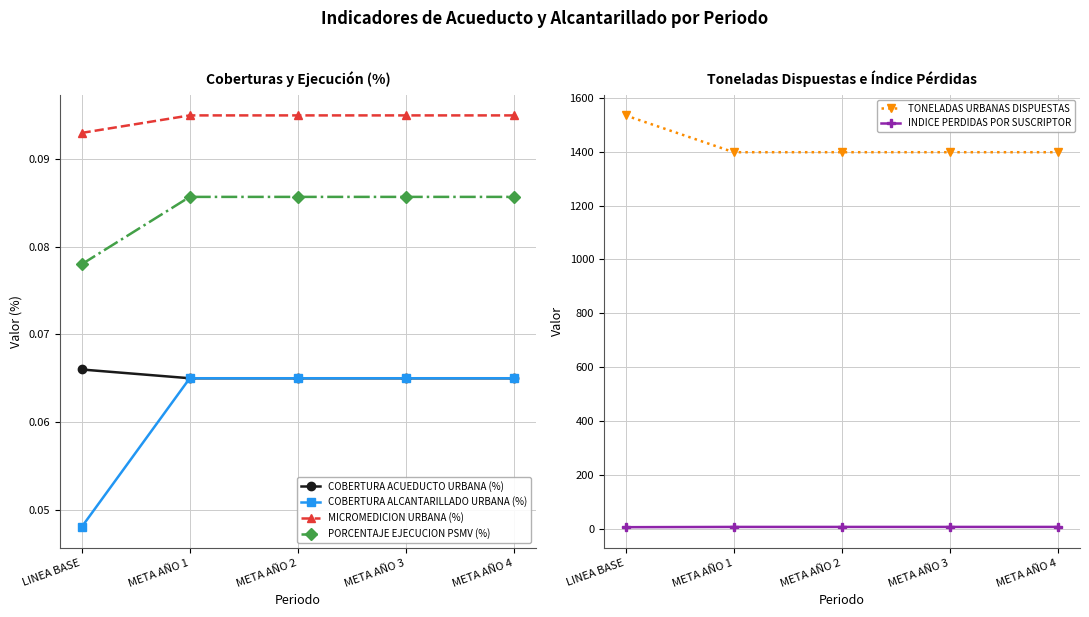

Count the number of data series in this chart.

6